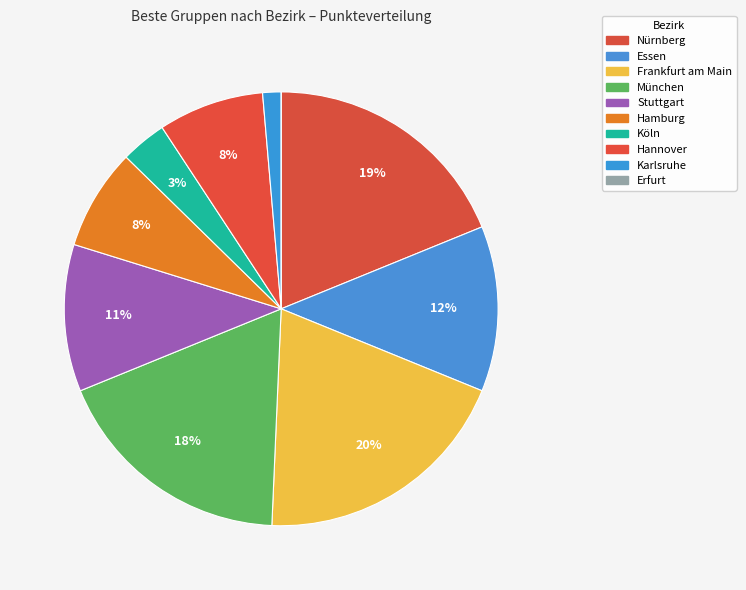

To the nearest percent, what percentage of the pie is Essen?

12%